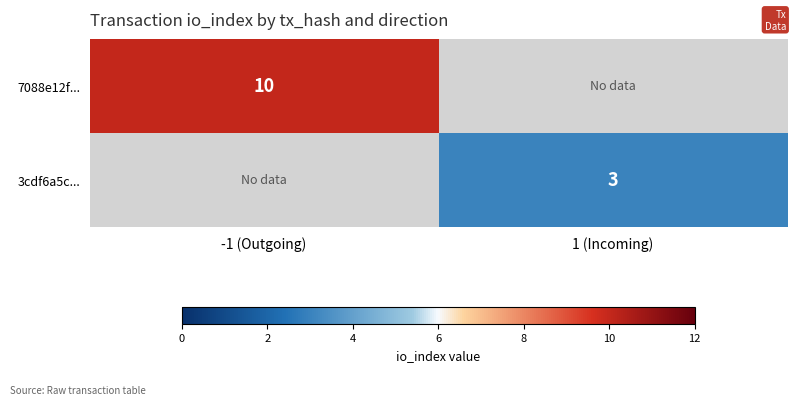

True or false: 7088e12f... has a value of 14 at -1 (Outgoing).

False